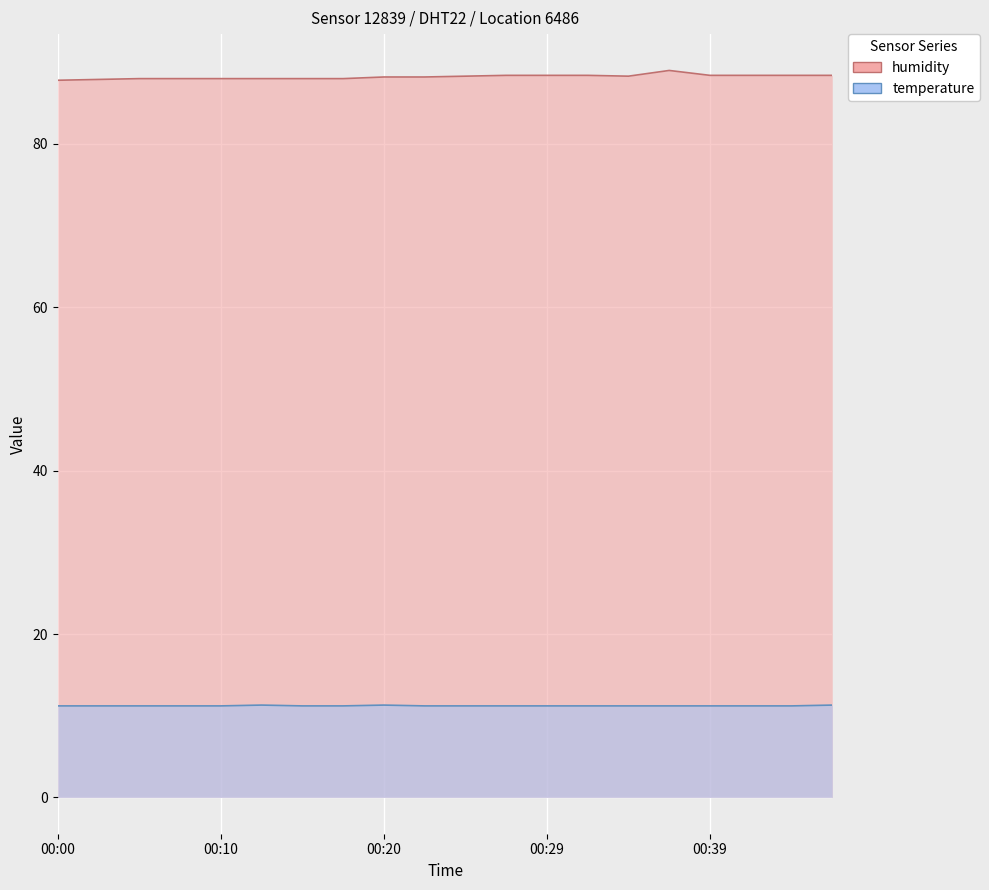

How many lines are shown in the chart?

2